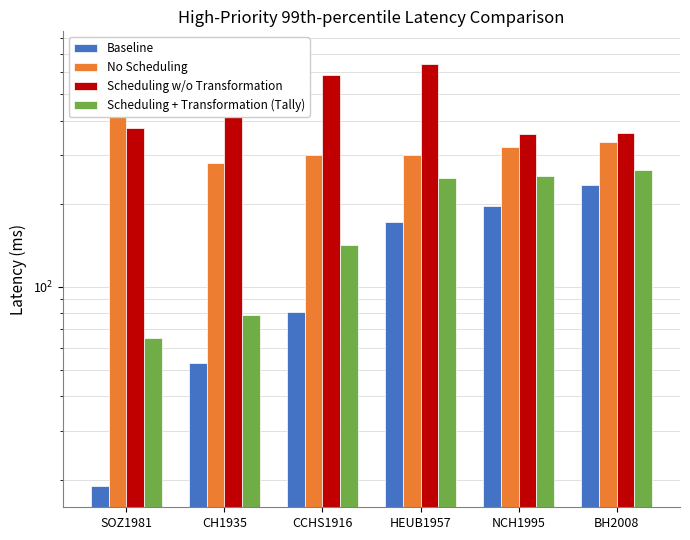

What is the maximum value shown in the chart?

704